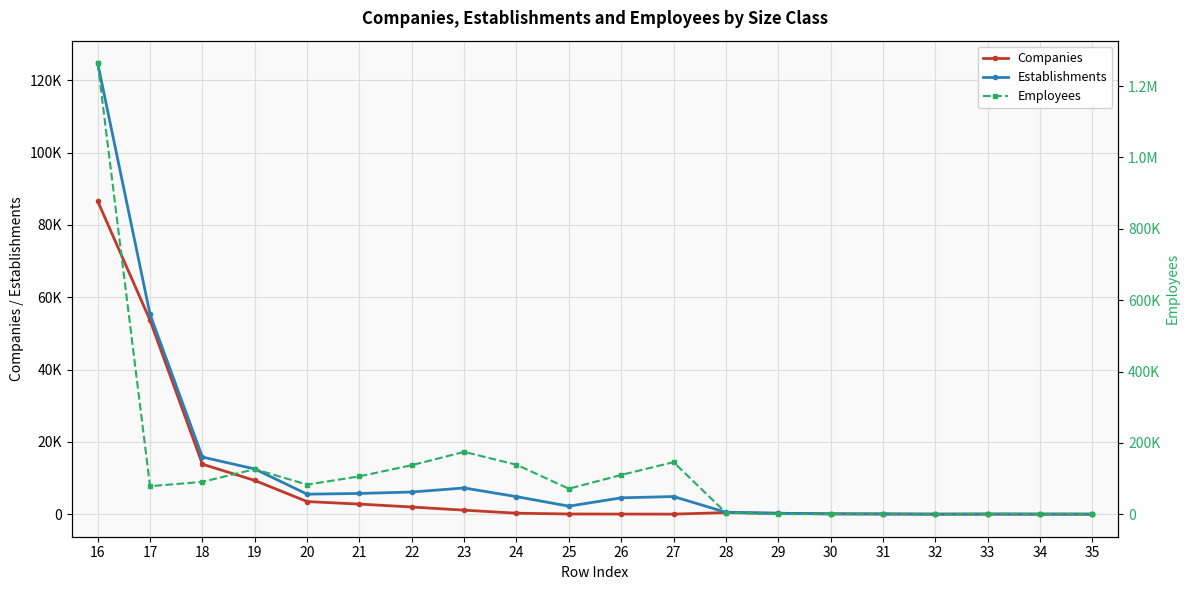

Reading left to right, transcribe all the data shown in this chart.

Companies: 86578	53647	13831	9332	3494	2797	1988	1108	277	54	34	16	447	250	90	58	11	22	11	5
Establishments: 124755	55284	15811	12504	5539	5737	6135	7256	4856	2226	4527	4880	536	255	97	72	15	48	23	26
Employees: 1263922	78685	90748	126379	83068	106228	137527	174797	138771	71622	110109	145988	4373	465	586	763	260	797	773	729